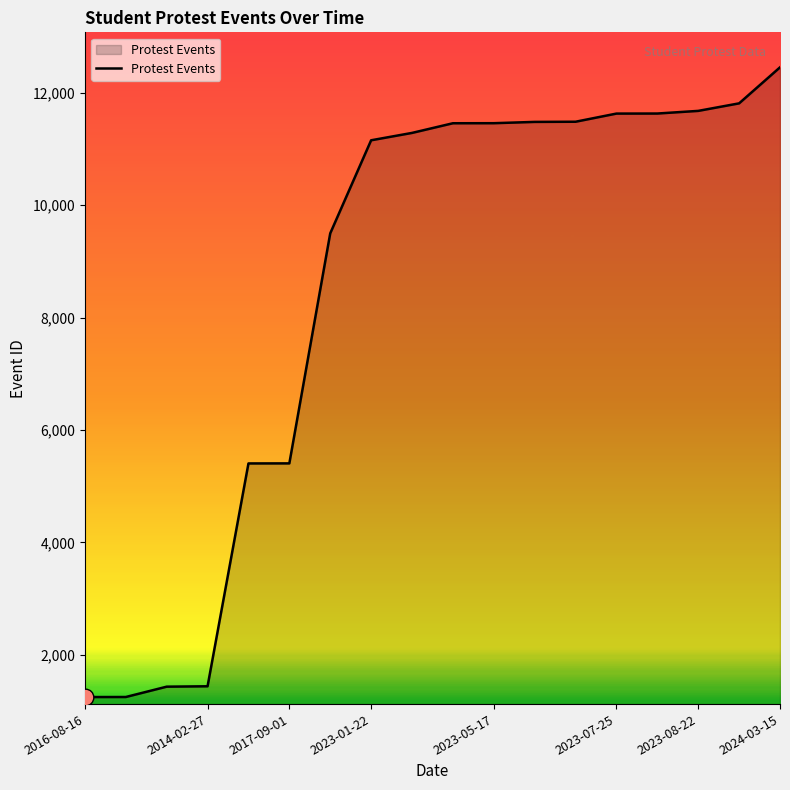

What is the difference between the maximum and minimum values?

11205